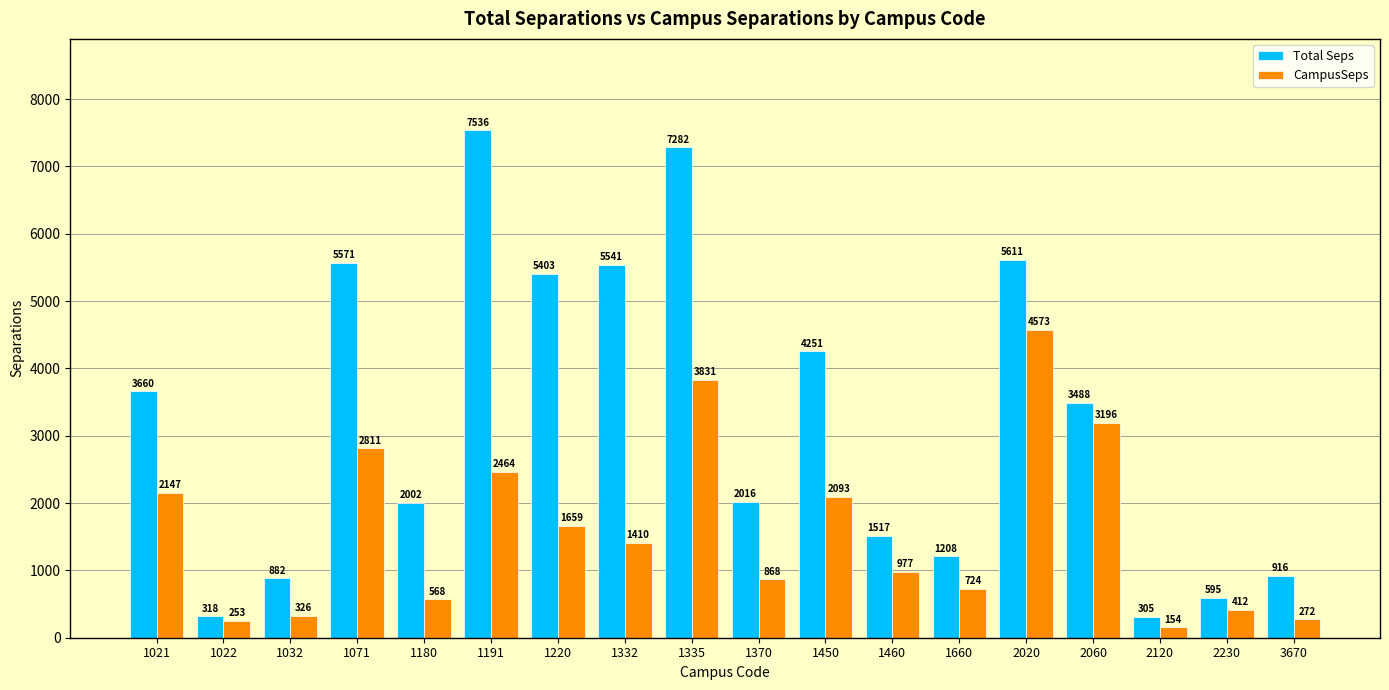

Rank the series by their maximum value, from highest to lowest.

Total Seps, CampusSeps